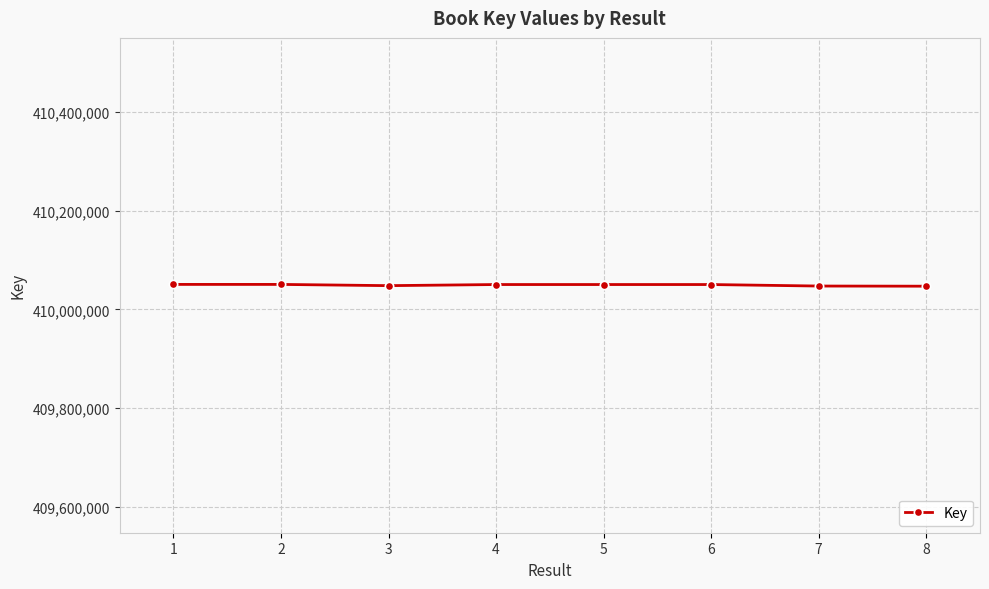

What is the value of the 3rd point from the left?

410048284